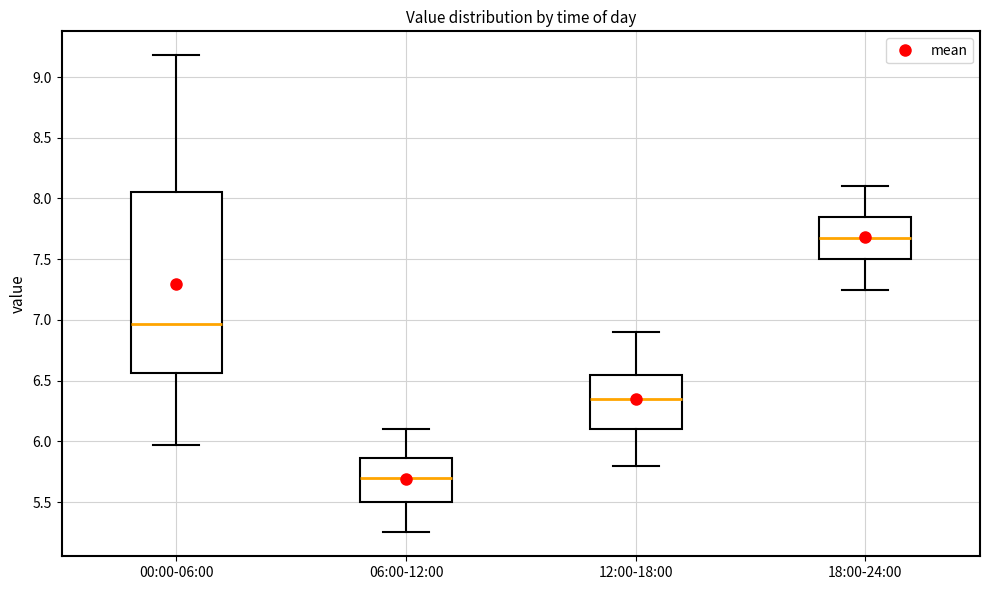

Which box is the tallest, from its lower edge to its upper edge?

00:00-06:00